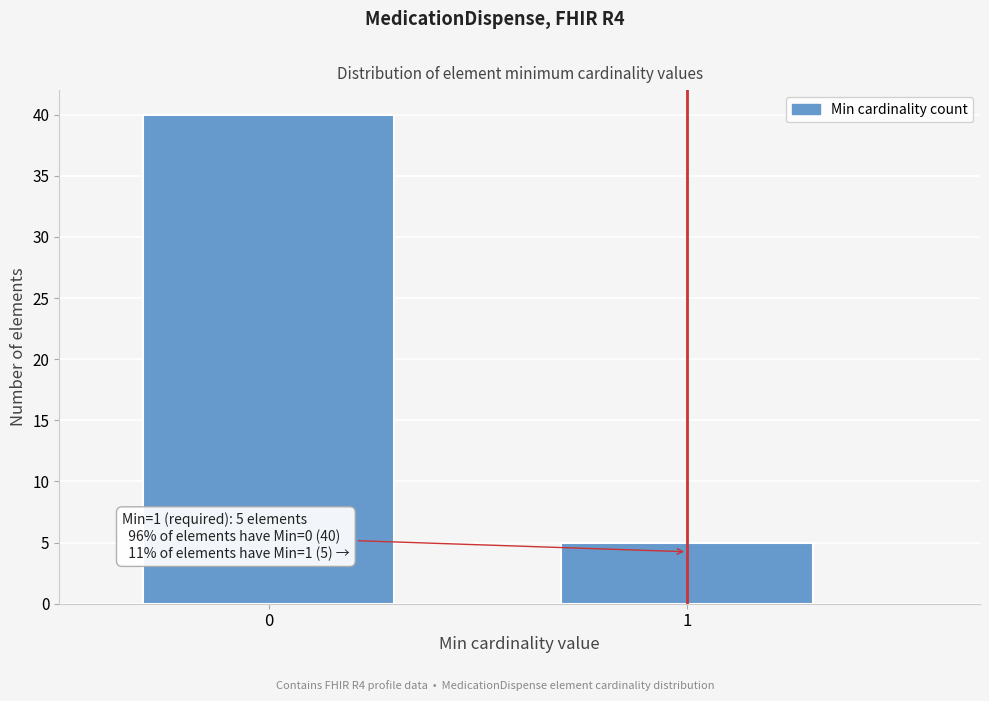

Reading right to left, extract all data points from this chart.

5	40